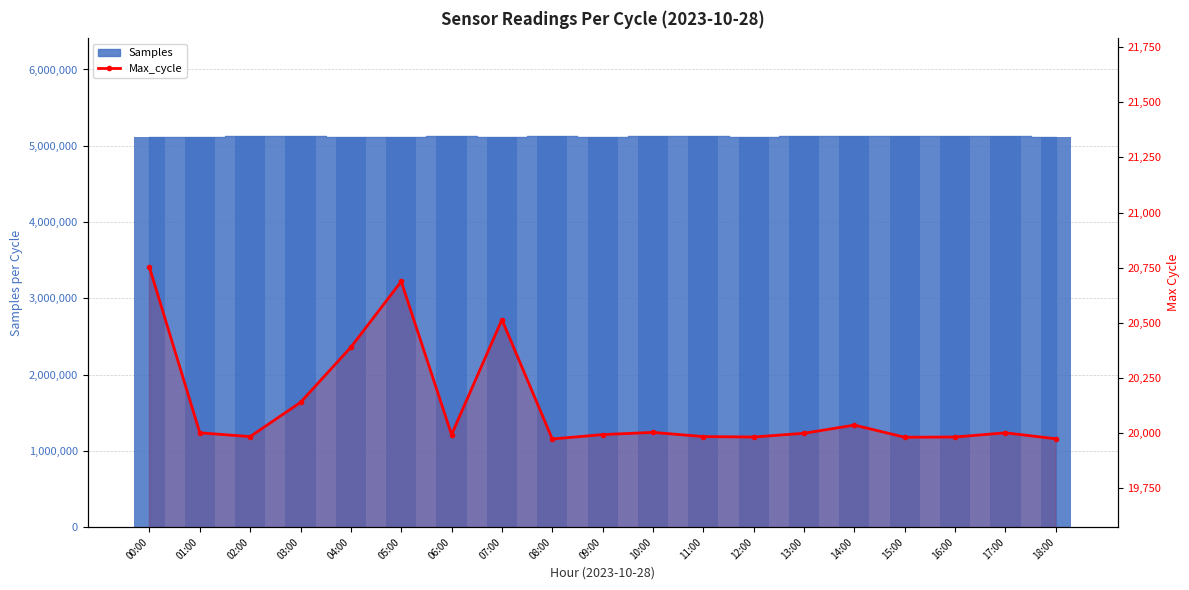

At which category does the chart reach its peak across all series?

00:00